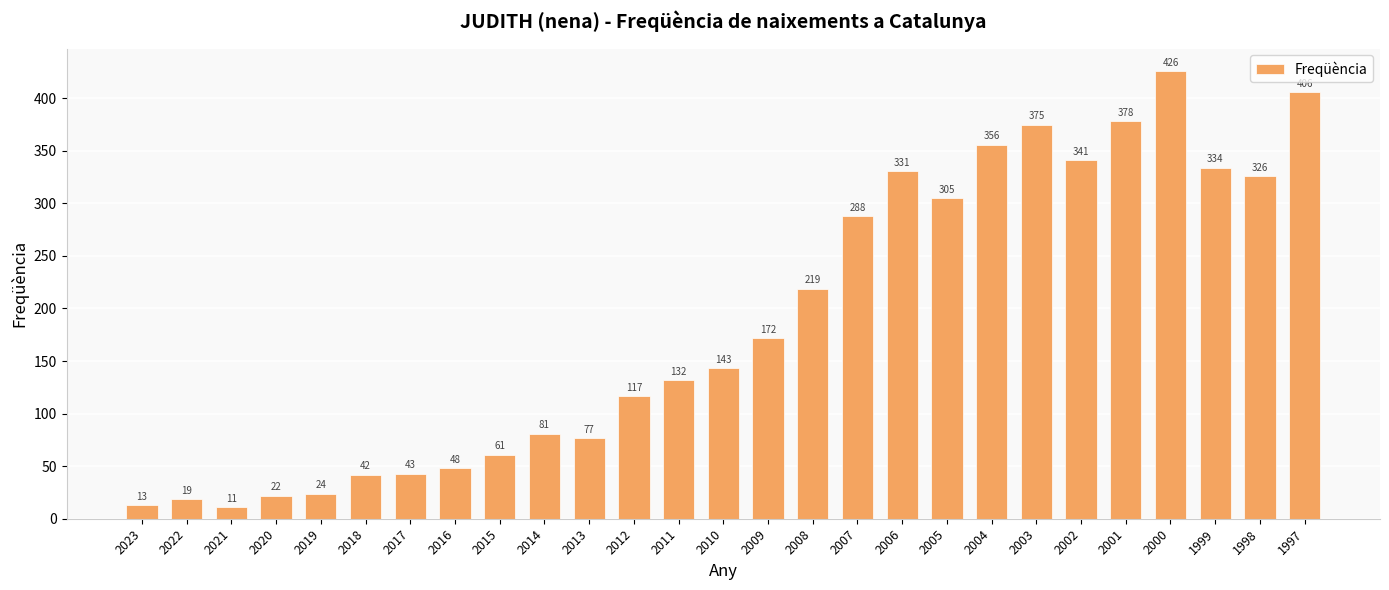

True or false: the data shows 24 at 2019.

True